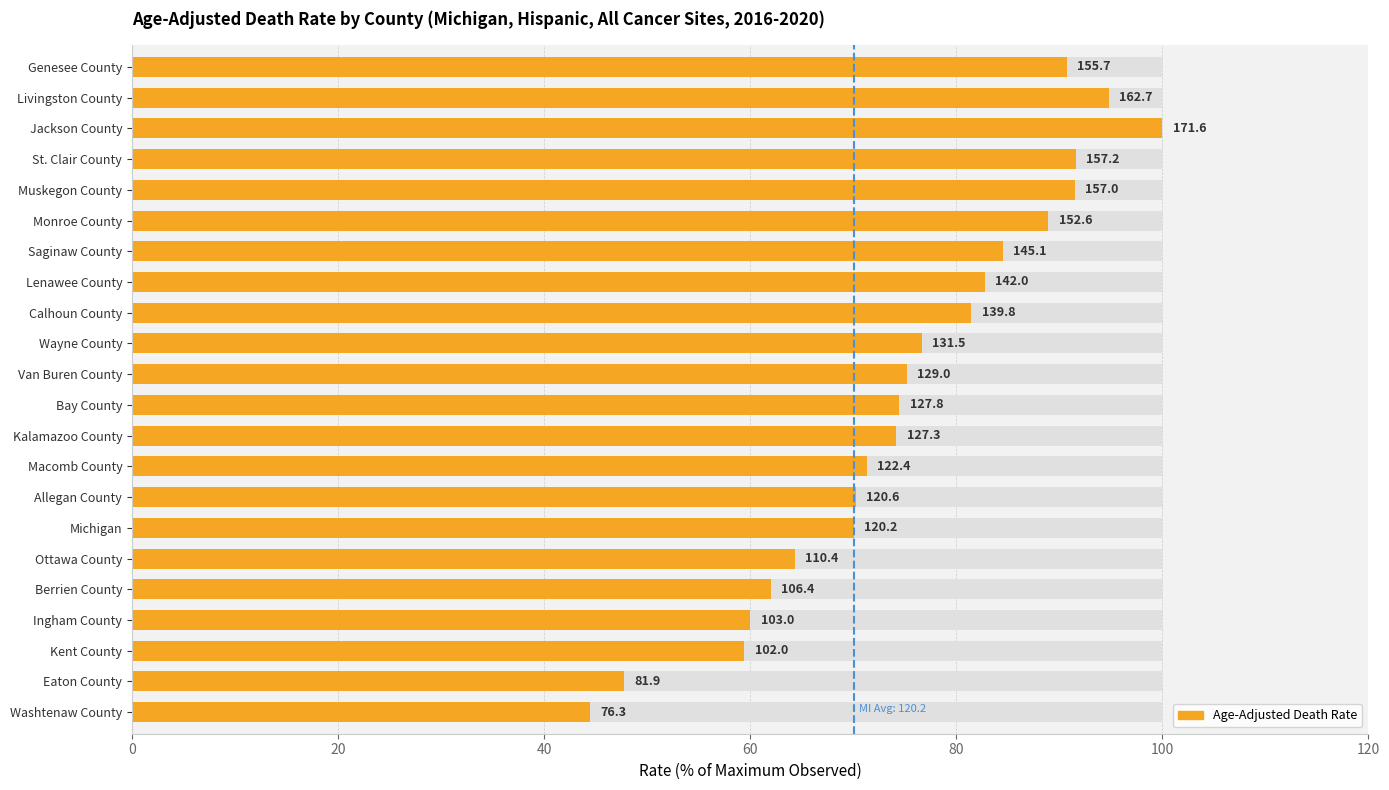

What is the difference between the values at Eaton County and Monroe County?

41.2